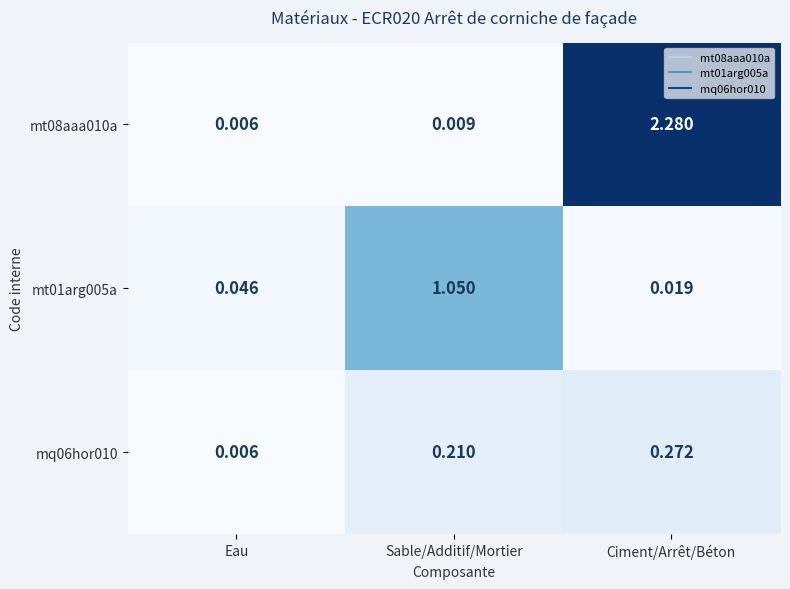

Which category has the highest value across all series?

Ciment/Arrêt/Béton